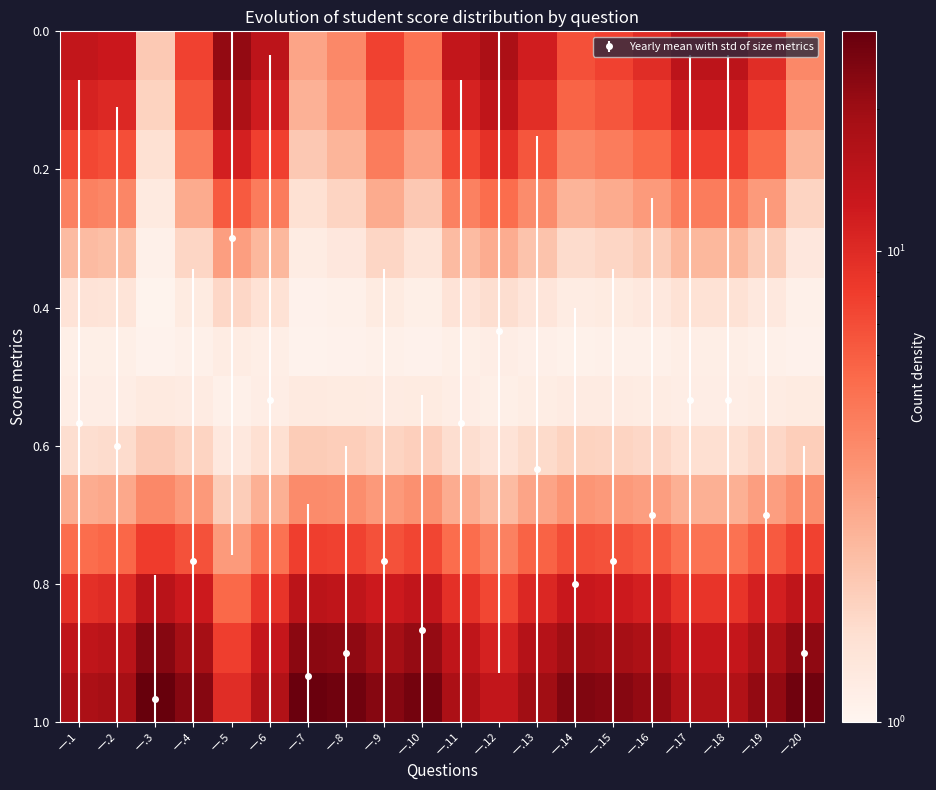

How many interior local peaks does the Yearly mean with std of size metrics series have?

4